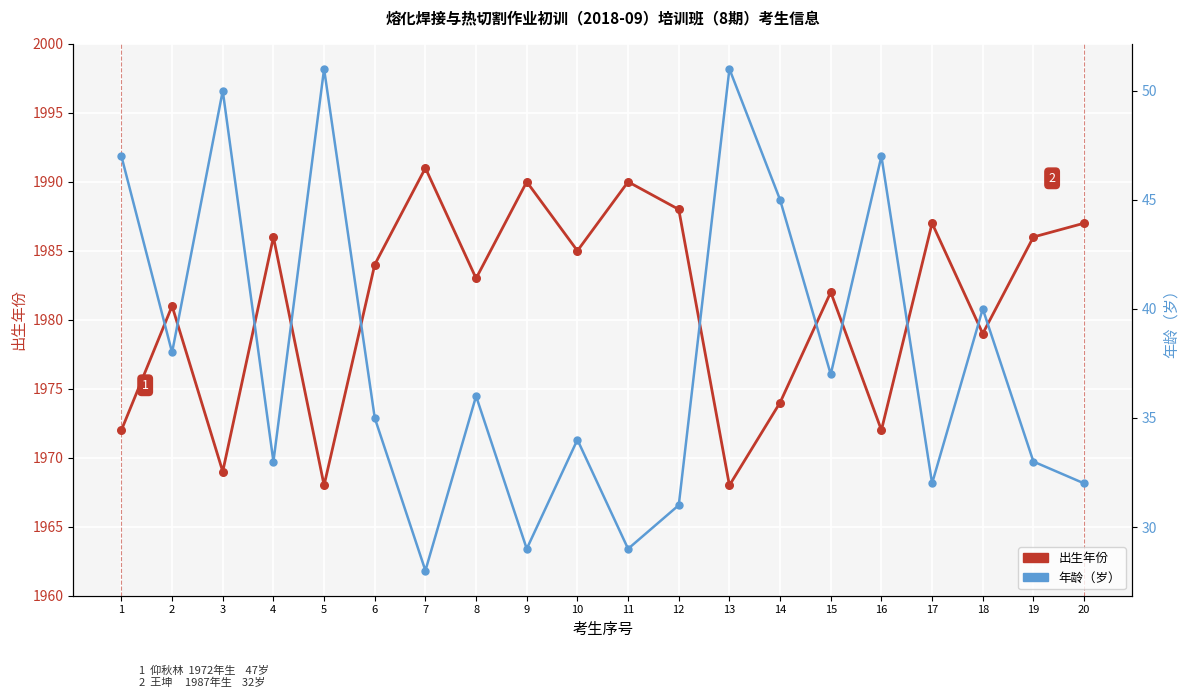

What is the total value across all series at 12?

2019